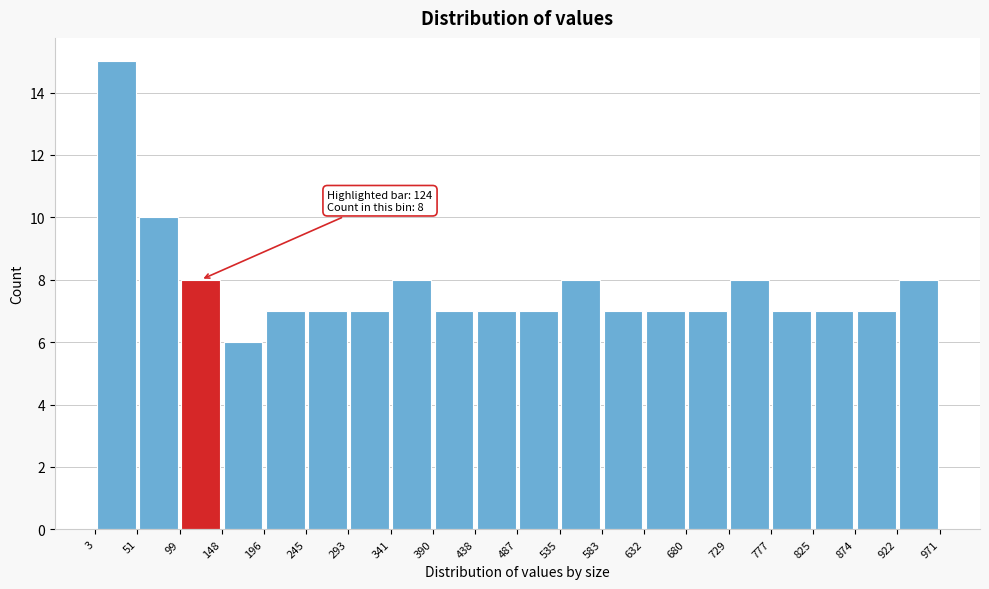

Which range on the x-axis has the tallest bar?

3 to 51